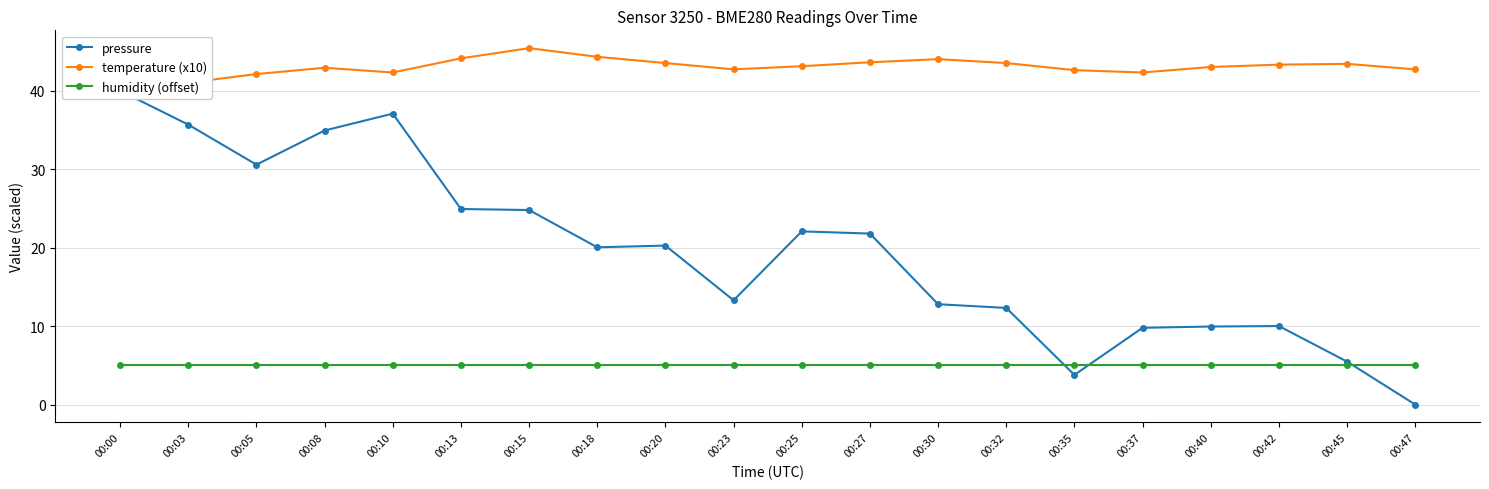

What is the value of the pressure point at the 6th from the left?

24.9